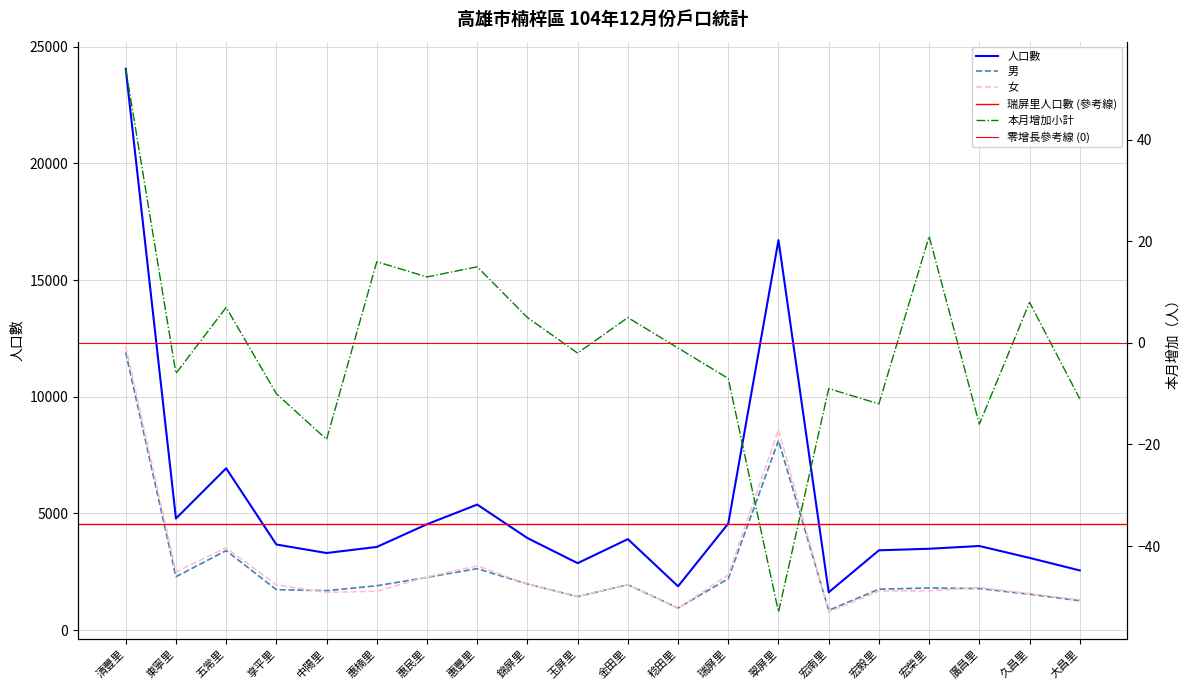

What is the total value across all series at 五常里?

13873